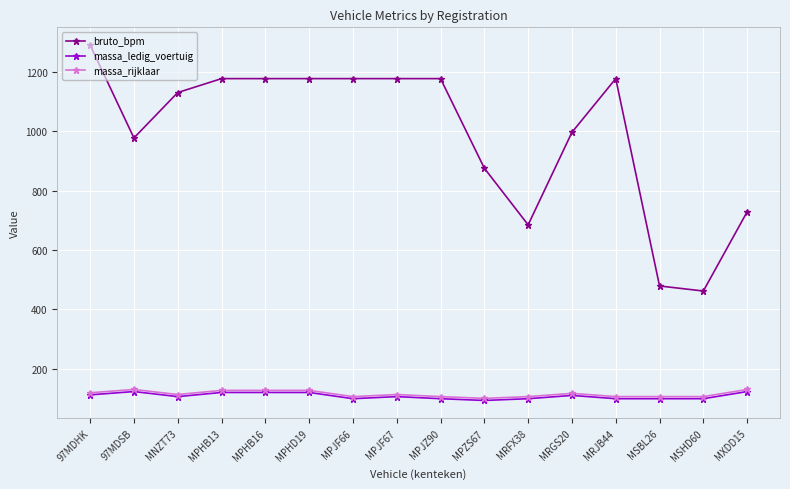

Which series changed the most between MRGS20 and MSHD60?

bruto_bpm